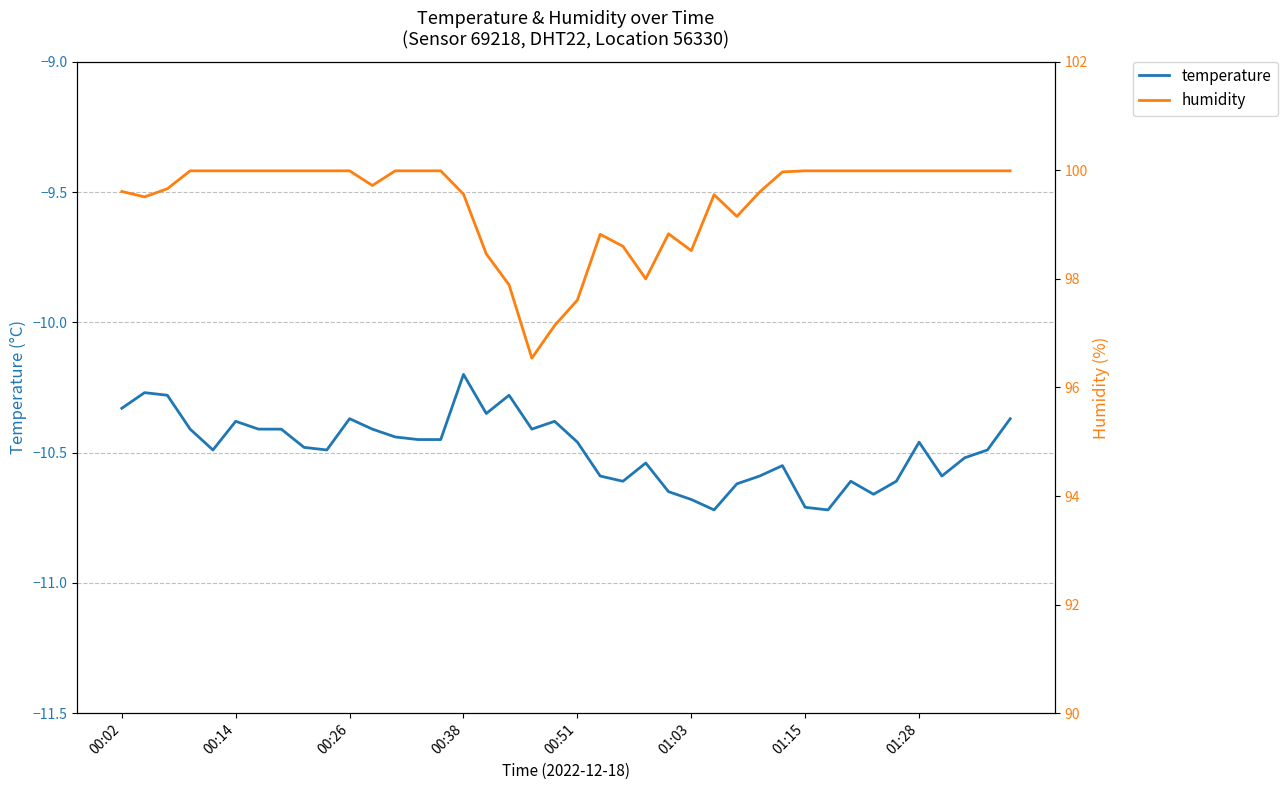

Where is temperature nearest to the value -10?

00:38